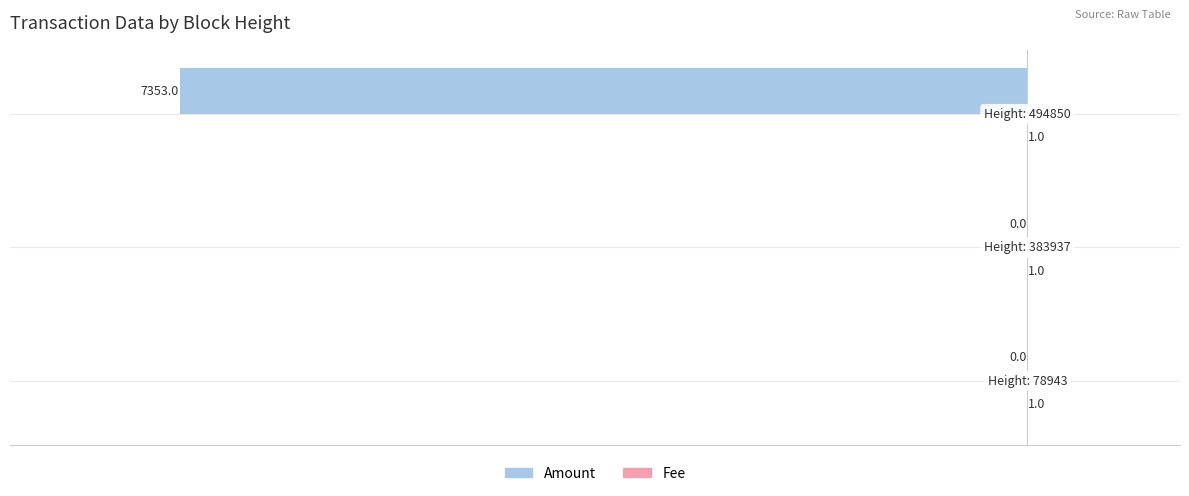

What is the sum of all Amount values?

-7353